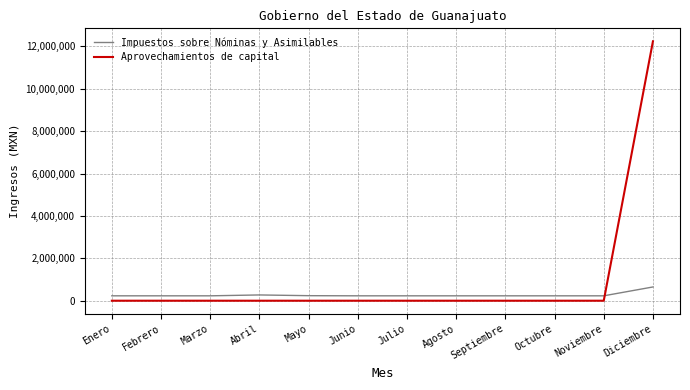

What position from the left is Junio?

6